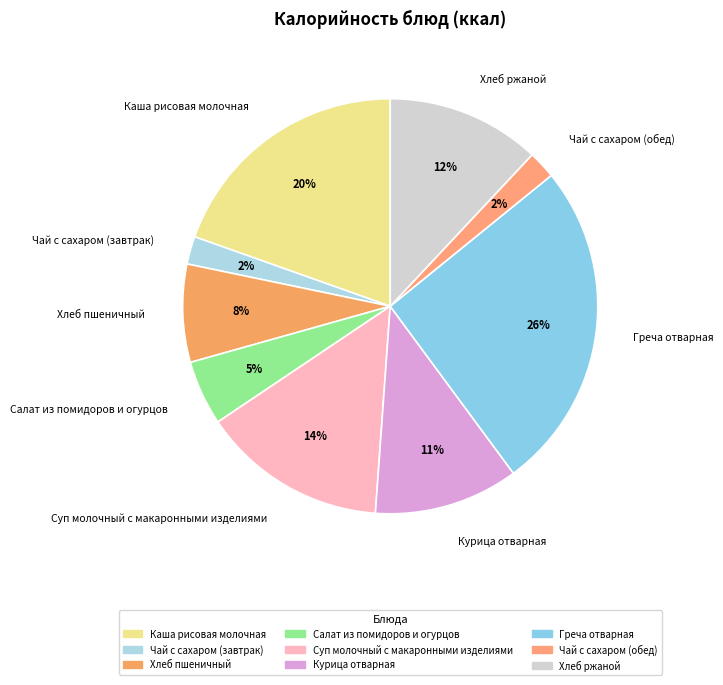

Does any single category account for the majority?

No